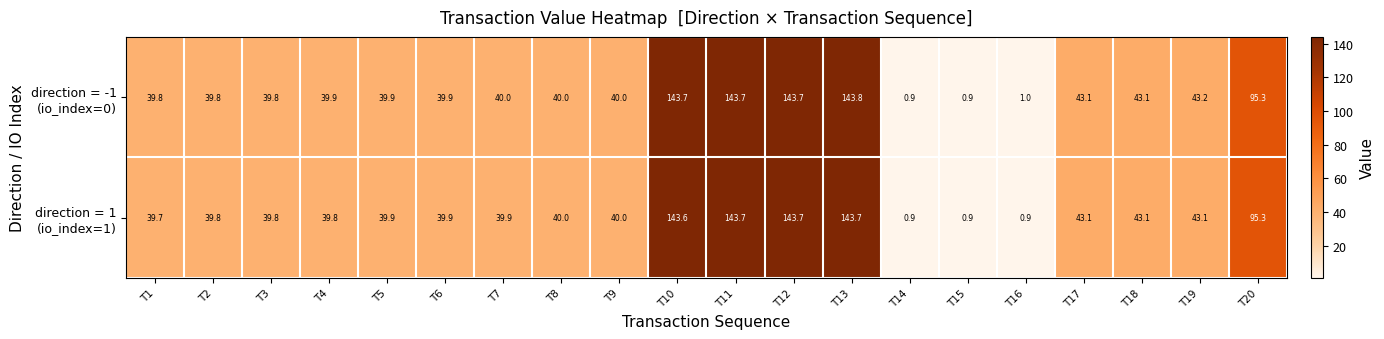

At how many categories does at least one series exceed 120?

4